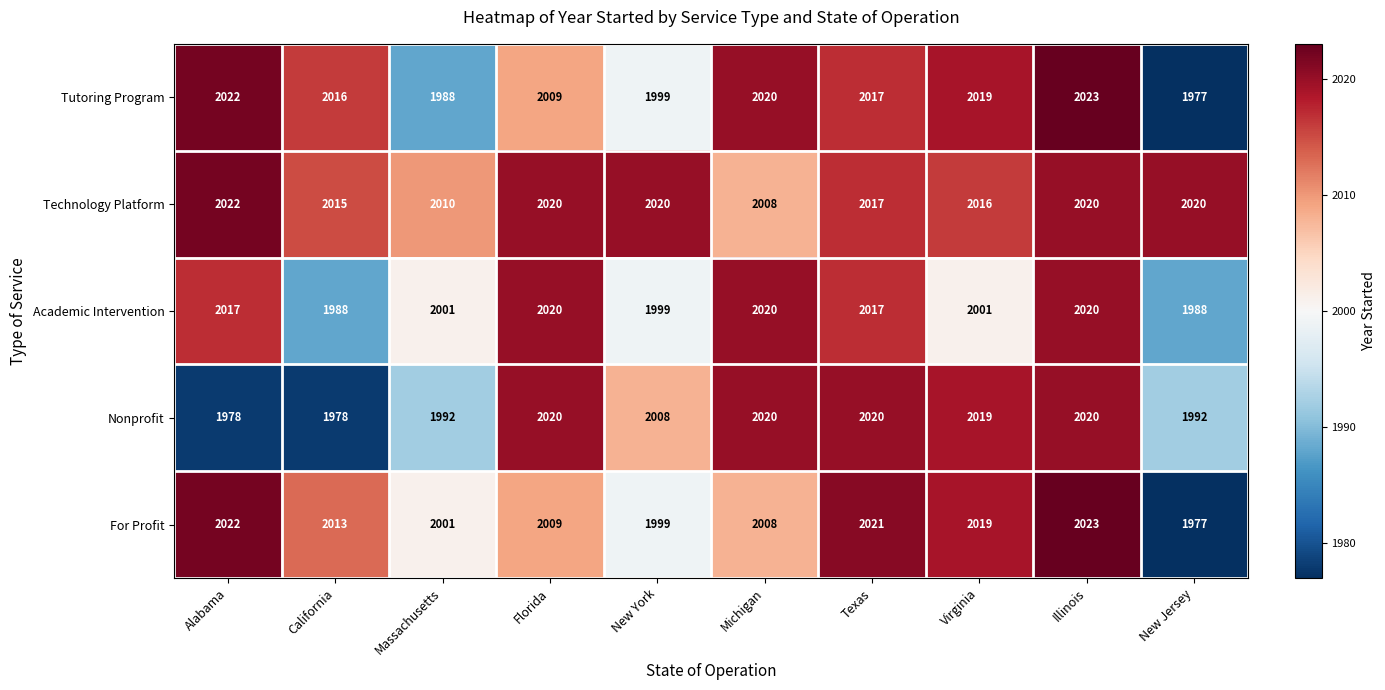

What is the minimum value shown in the chart?

1977